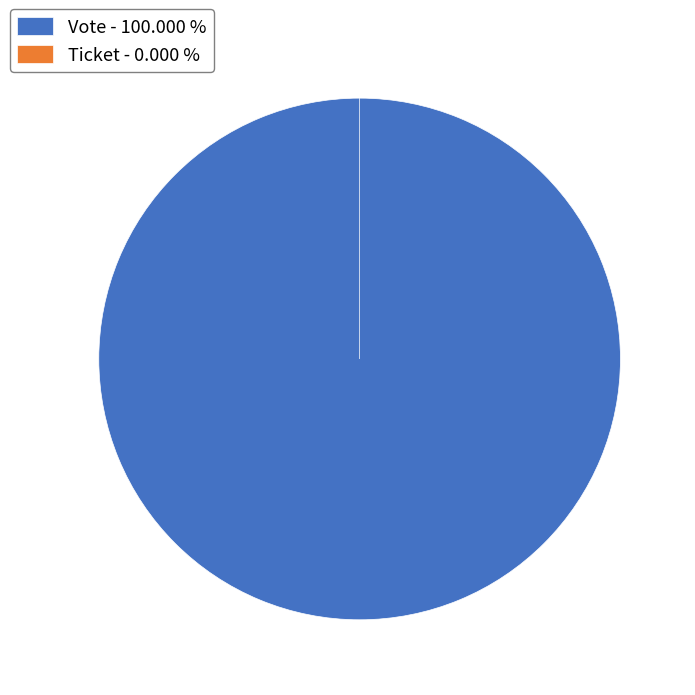

To the nearest percent, what portion does Vote represent?

100%